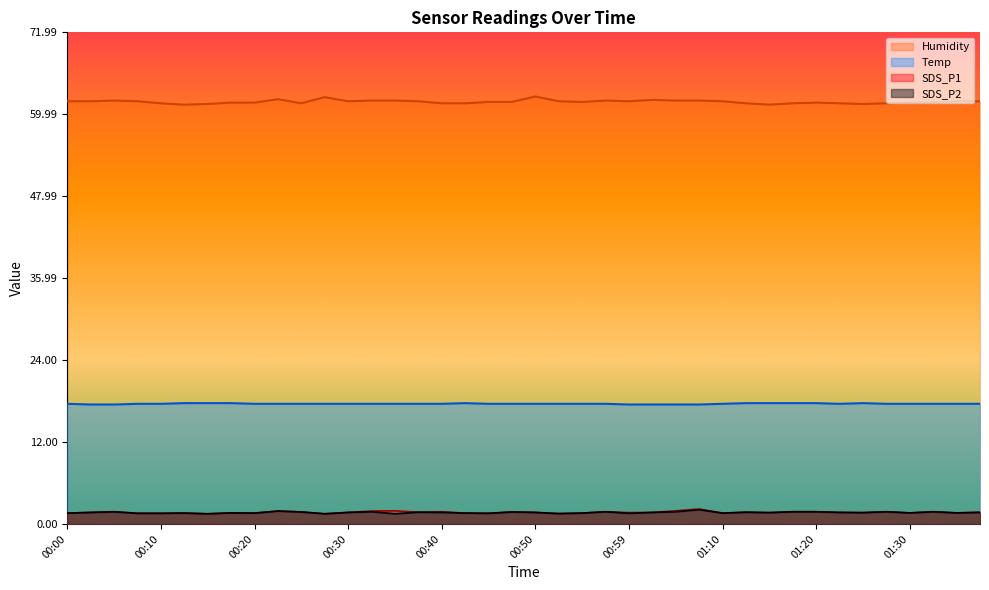

The Humidity series shows 62.0 at 00:35. True or false?

True